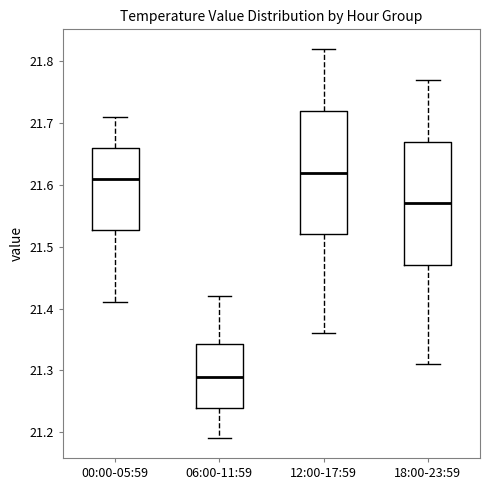

Reading left to right, read every box against the y-axis: the position of its median line, the range the box covers, and the ends of its whiskers. The values are not printed on the chart, so give them approximately, as read against the axis.

00:00-05:59: median 21.61, box 21.53 to 21.66, whiskers 21.41 to 21.71
06:00-11:59: median 21.29, box 21.24 to 21.34, whiskers 21.19 to 21.42
12:00-17:59: median 21.62, box 21.52 to 21.72, whiskers 21.36 to 21.82
18:00-23:59: median 21.57, box 21.47 to 21.67, whiskers 21.31 to 21.77